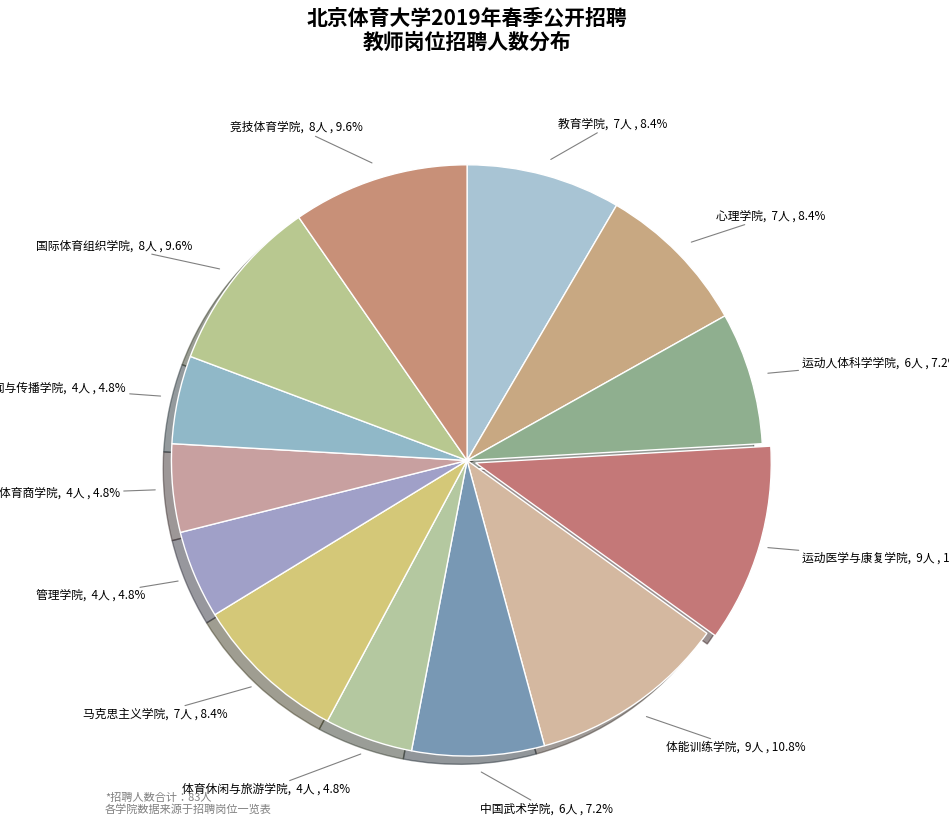

How many slices are in this pie chart?

13